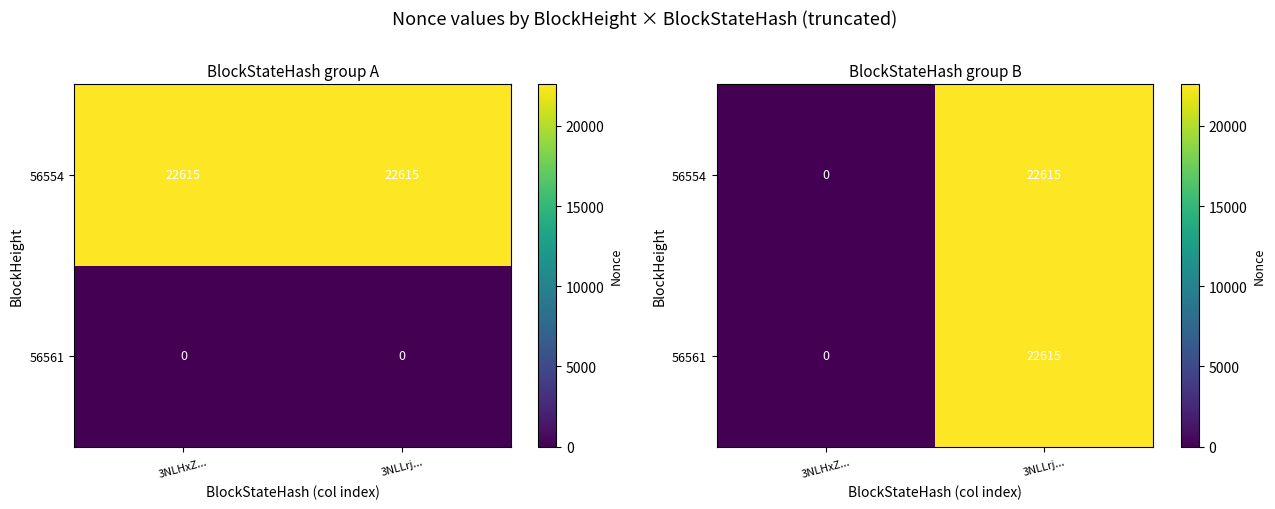

At which label does 56561 reach its peak?

3NLLrj...